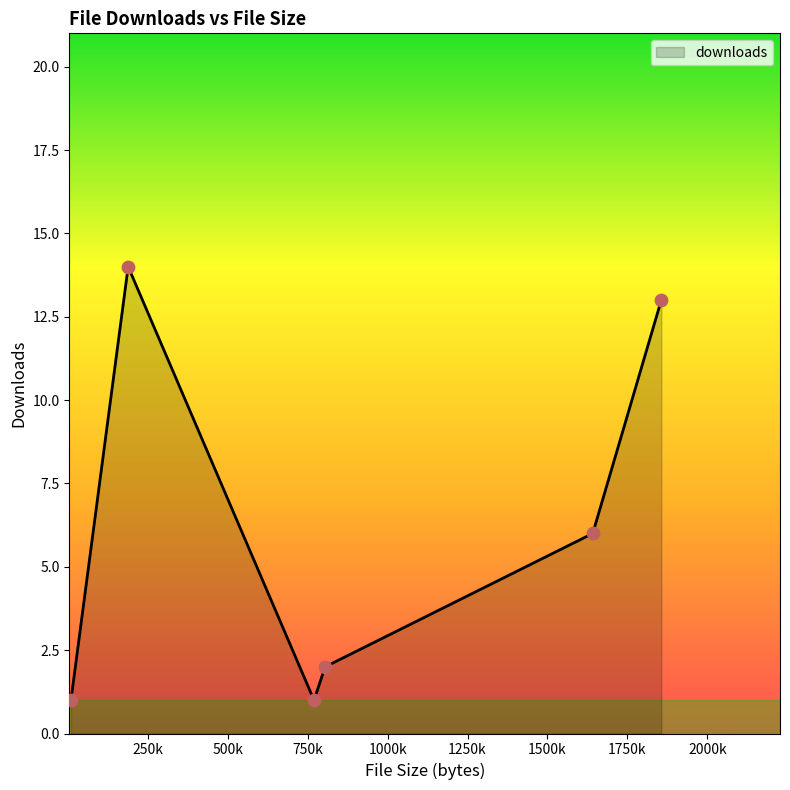

What is the average value?

6